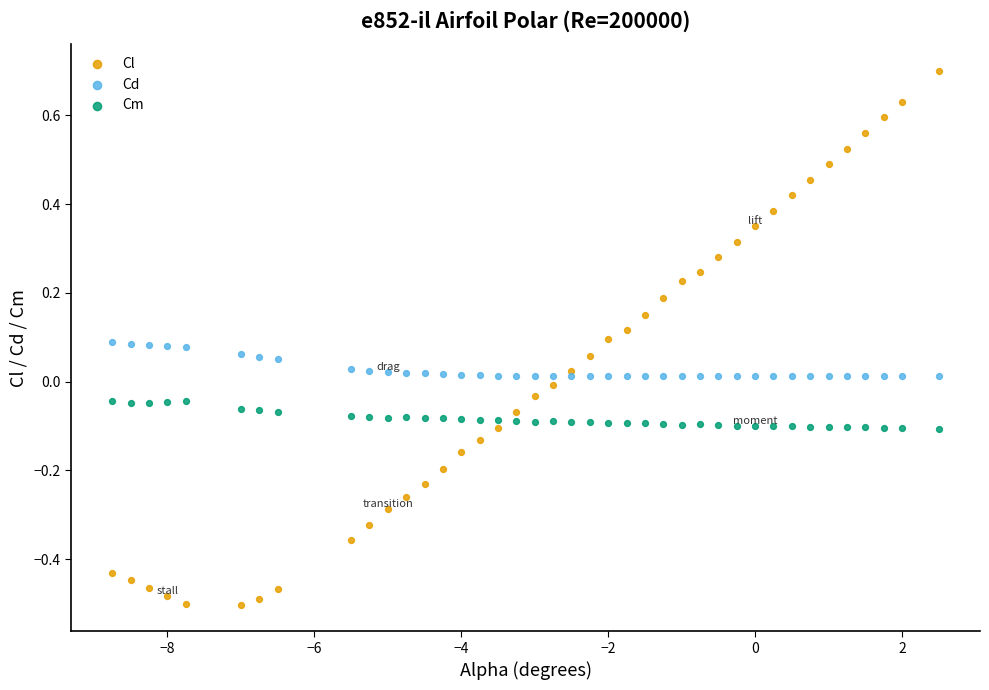

Which series has the widest spread of Y values?

Cl